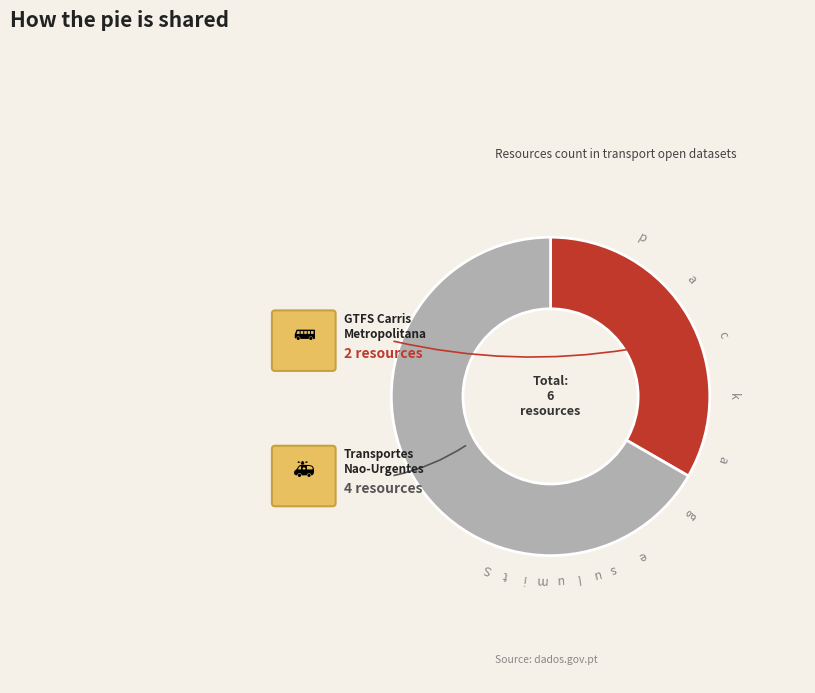

Is there a majority slice in this chart?

Yes